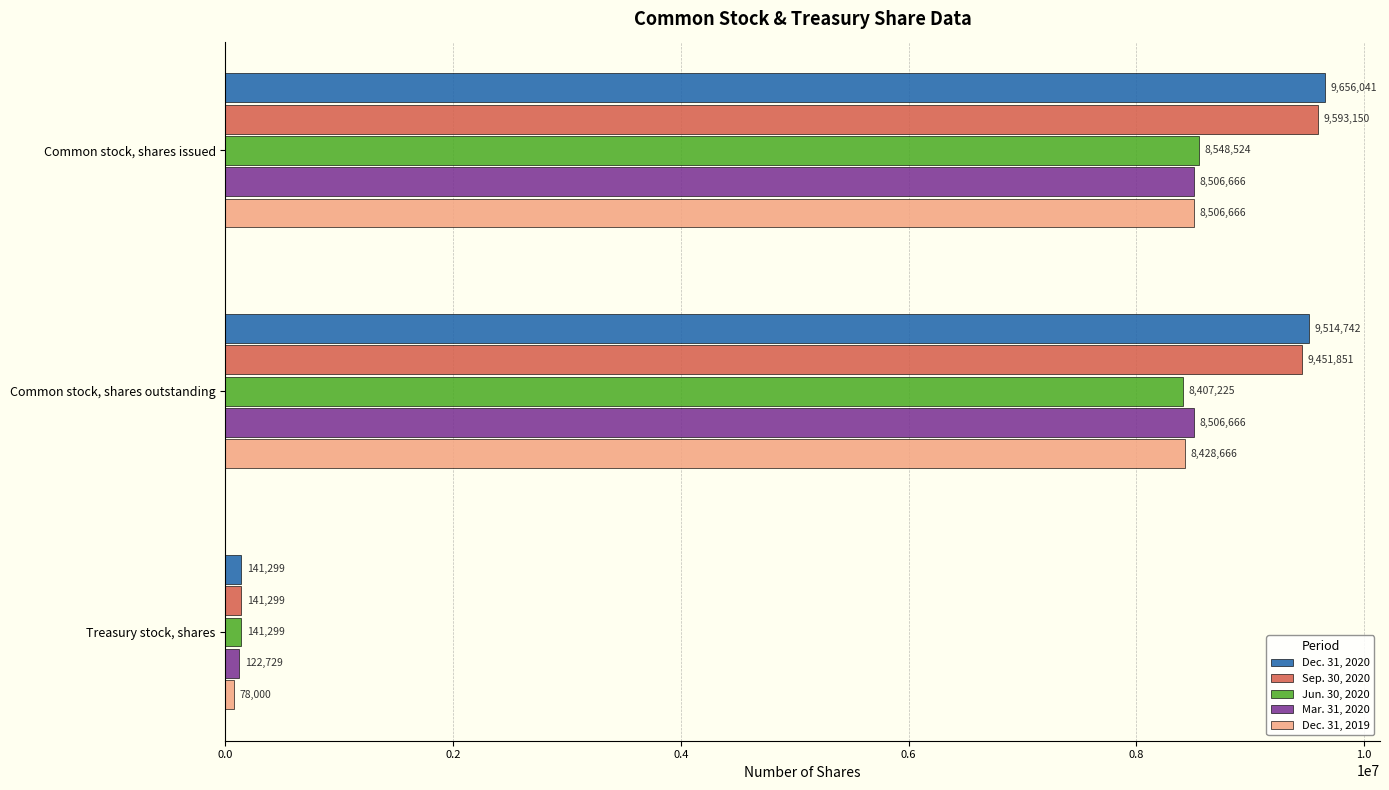

At Common stock, shares outstanding, list the series in order from smallest to largest.

Jun. 30, 2020, Dec. 31, 2019, Mar. 31, 2020, Sep. 30, 2020, Dec. 31, 2020